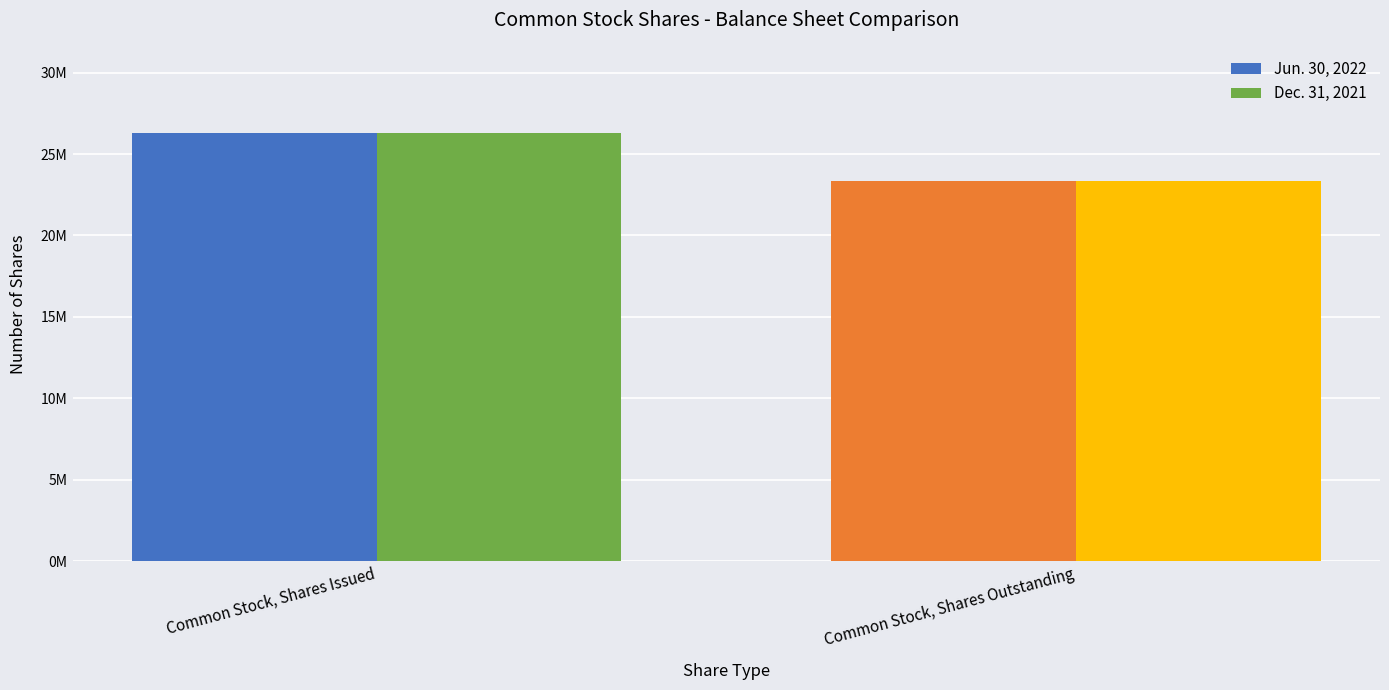

What is the value of the Dec. 31, 2021 bar at the 1st from the left?

26319583